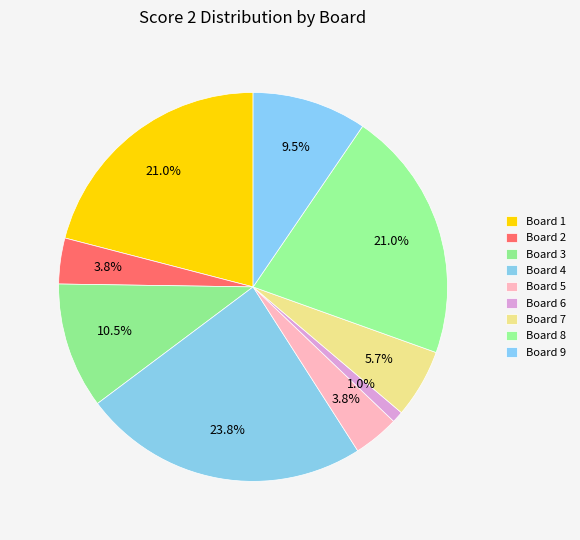

Count the number of slices in the pie.

9